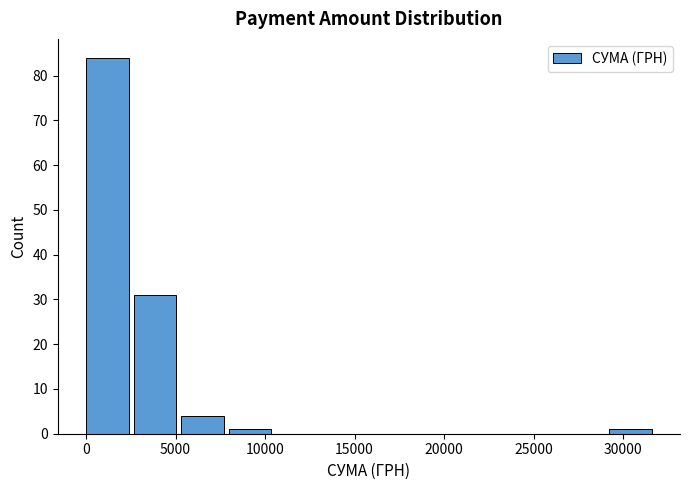

Over which range of the x-axis is the bar tallest?

0 to 2500